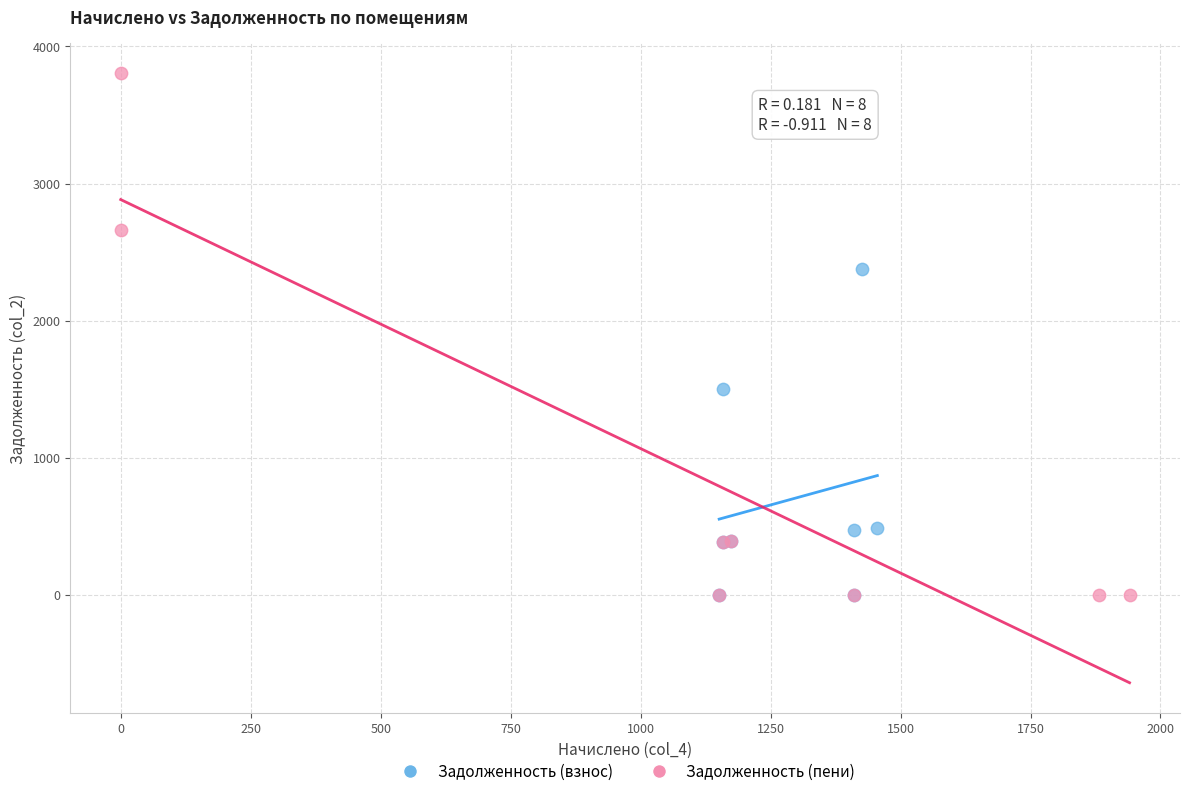

Which series has the largest Y range (max minus min)?

Задолженность (пени)